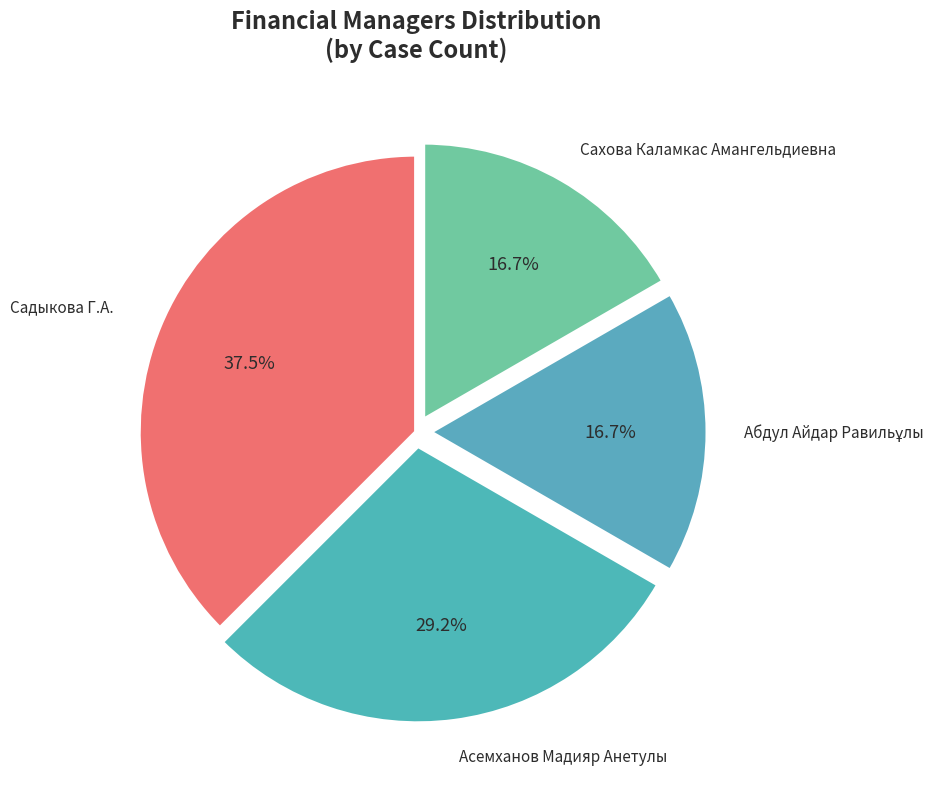

How many slices are in this pie chart?

4